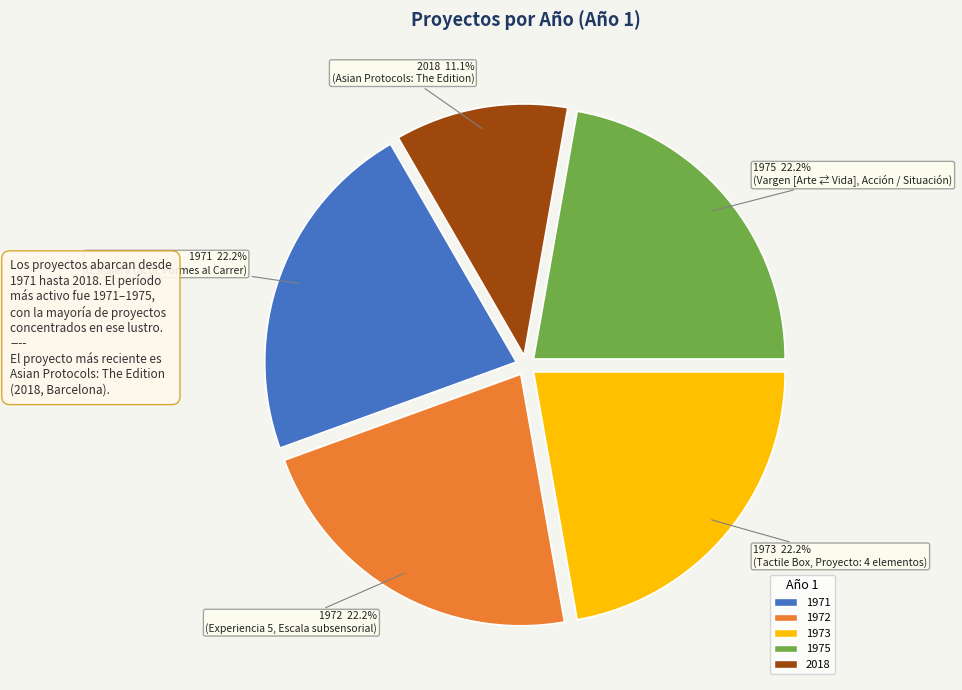

Is there any slice that represents more than half of the pie?

No